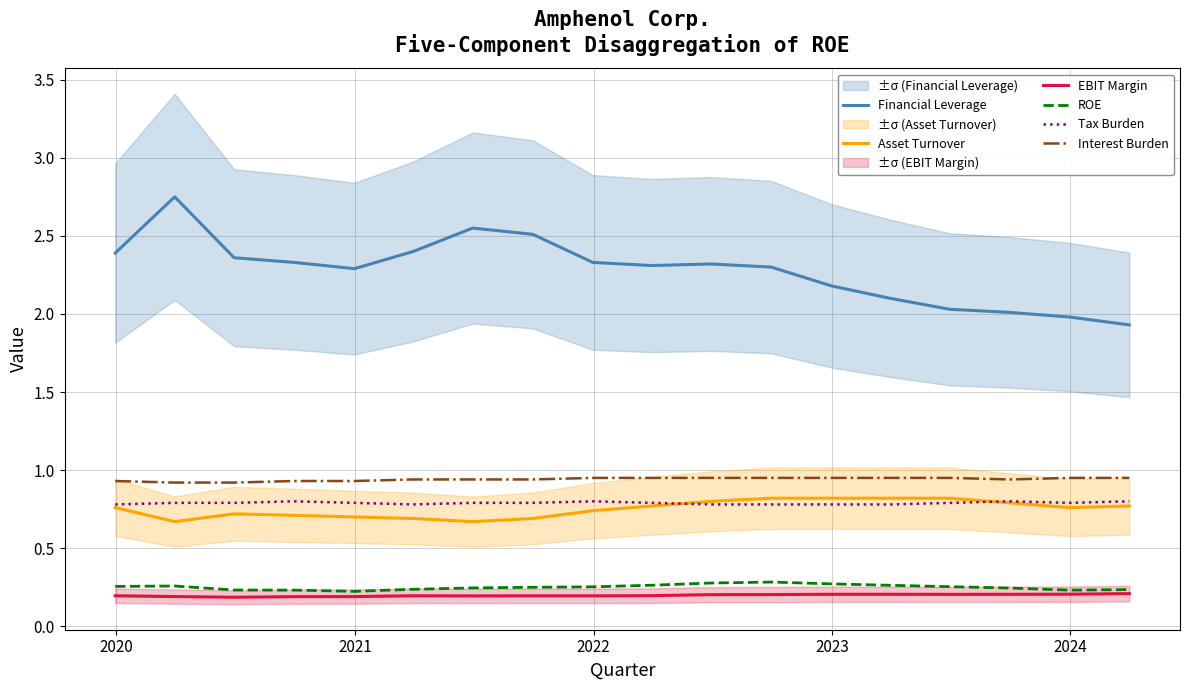

True or false: EBIT Margin and Tax Burden cross at least once.

False